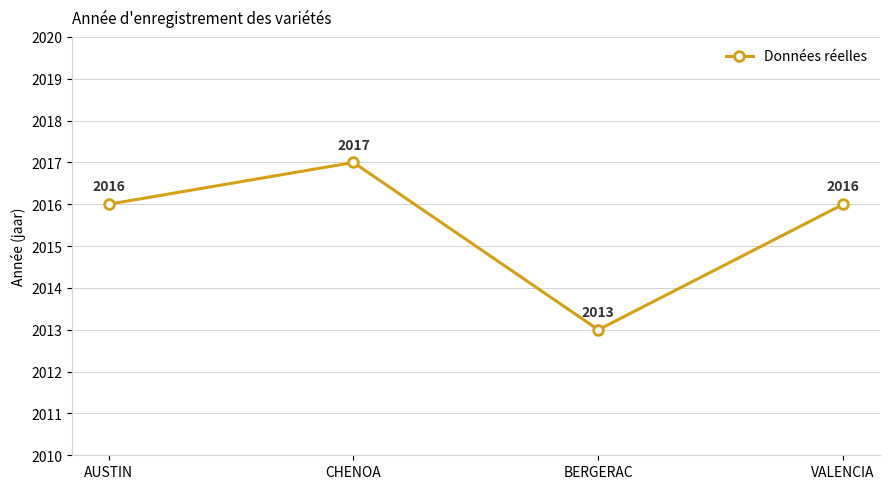

How many series are shown in this chart?

1